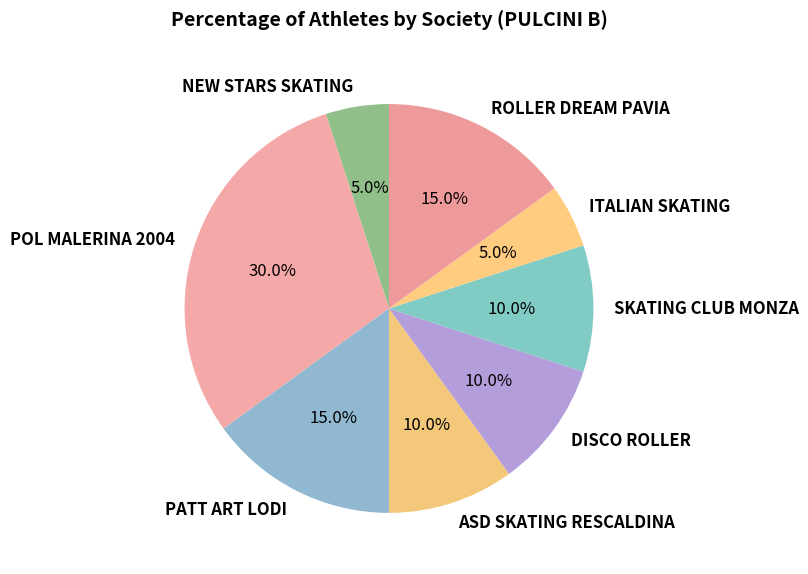

What portion of the pie excludes DISCO ROLLER?

90.0%